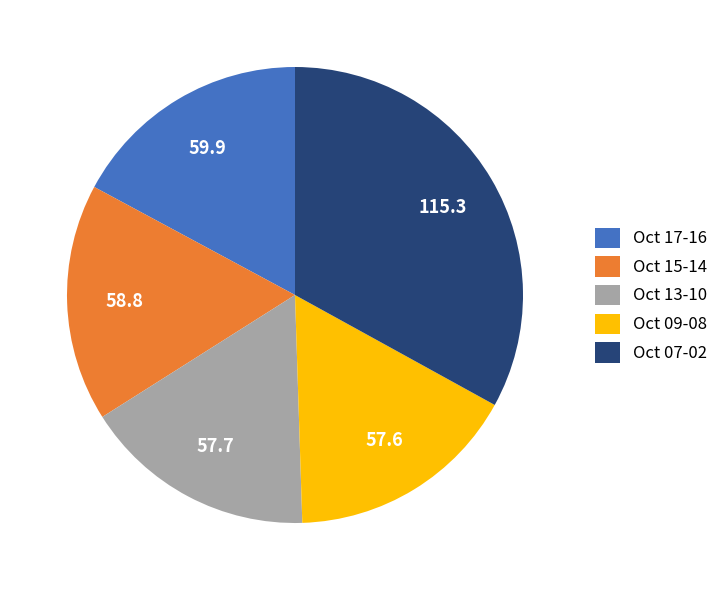

Which category has the biggest portion of the pie?

Oct 07-02